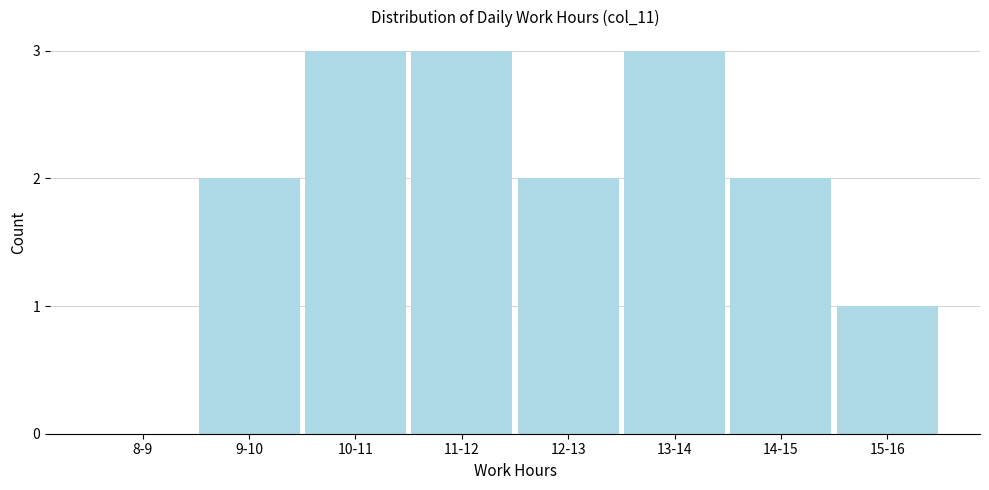

Reading left to right, extract all data points from this chart.

8-9=0	9-10=2	10-11=3	11-12=3	12-13=2	13-14=3	14-15=2	15-16=1